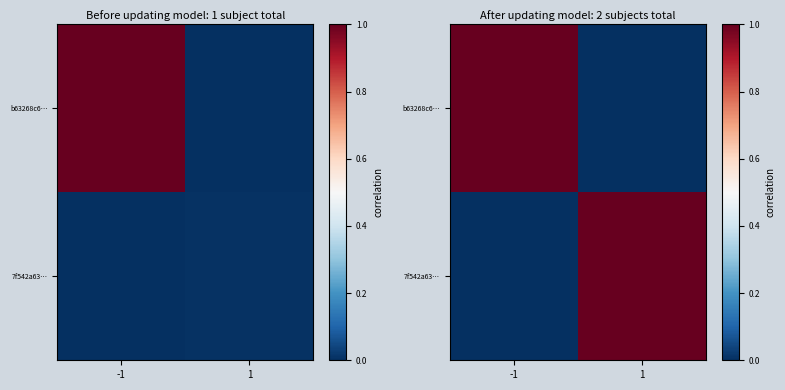

Which series changed the most between -1 and 1?

b63268c6…